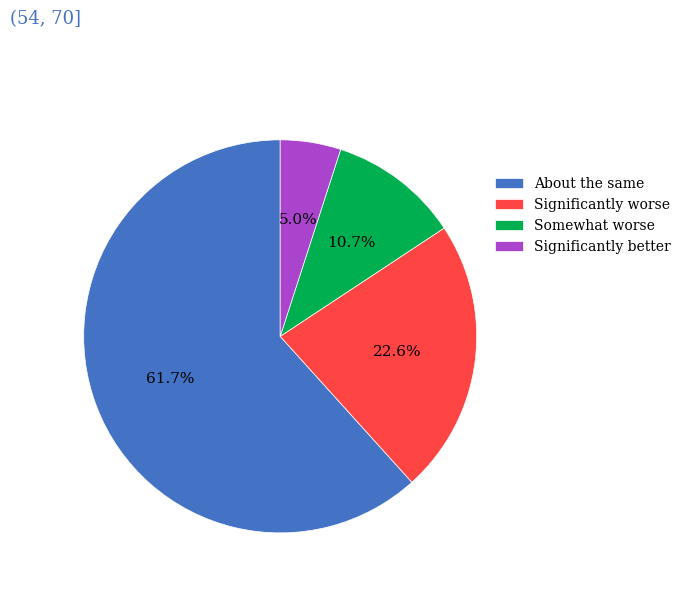

Which slice represents more than half of the pie?

About the same